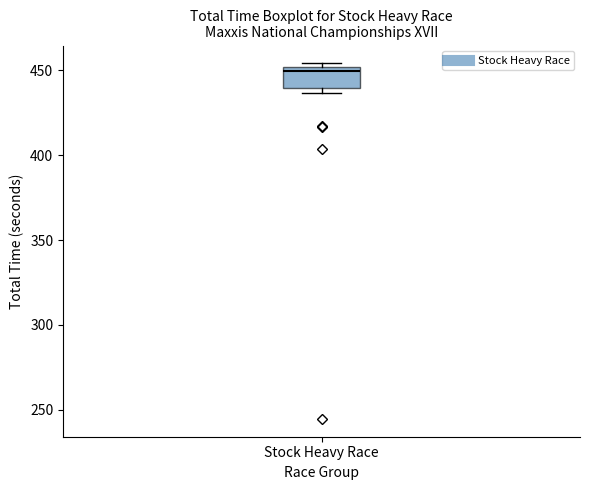

Where is the upper edge of the box for Stock Heavy Race on the y-axis? The values are not printed on the chart, so give them approximately, as read against the axis.

450